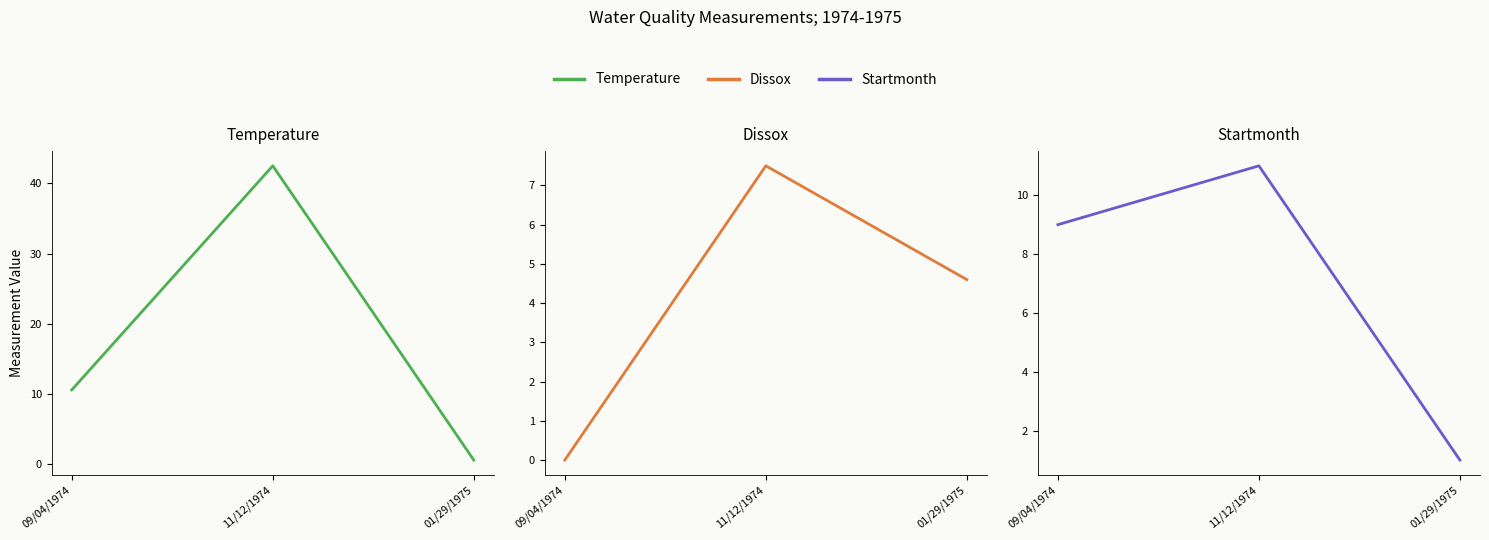

At which label does Dissox first exceed 4?

11/12/1974